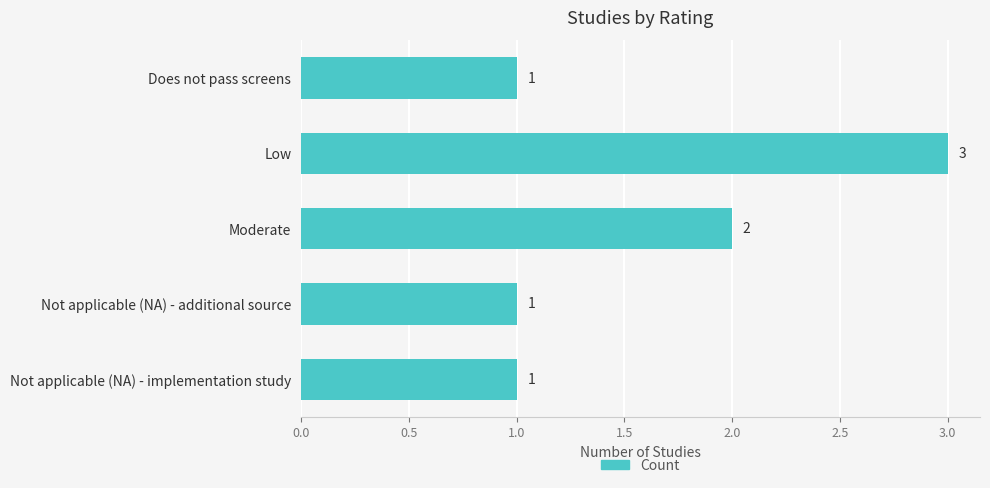

Between Does not pass screens and Low, which is larger?

Low